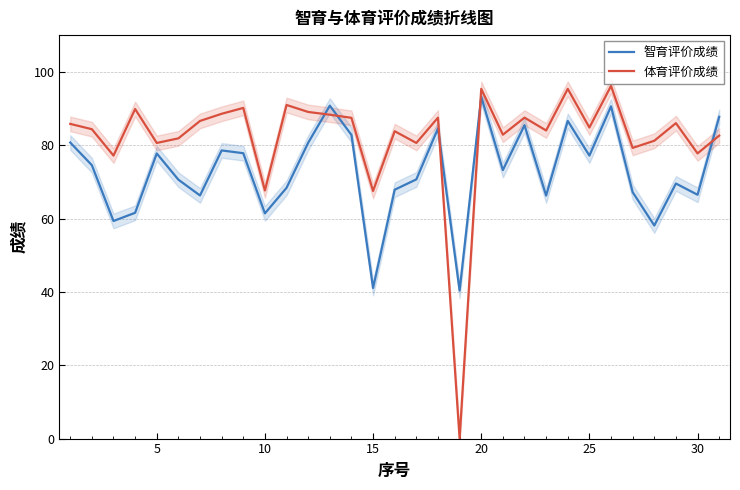

What is the approximate value of 体育评价成绩 at 10?

67.7